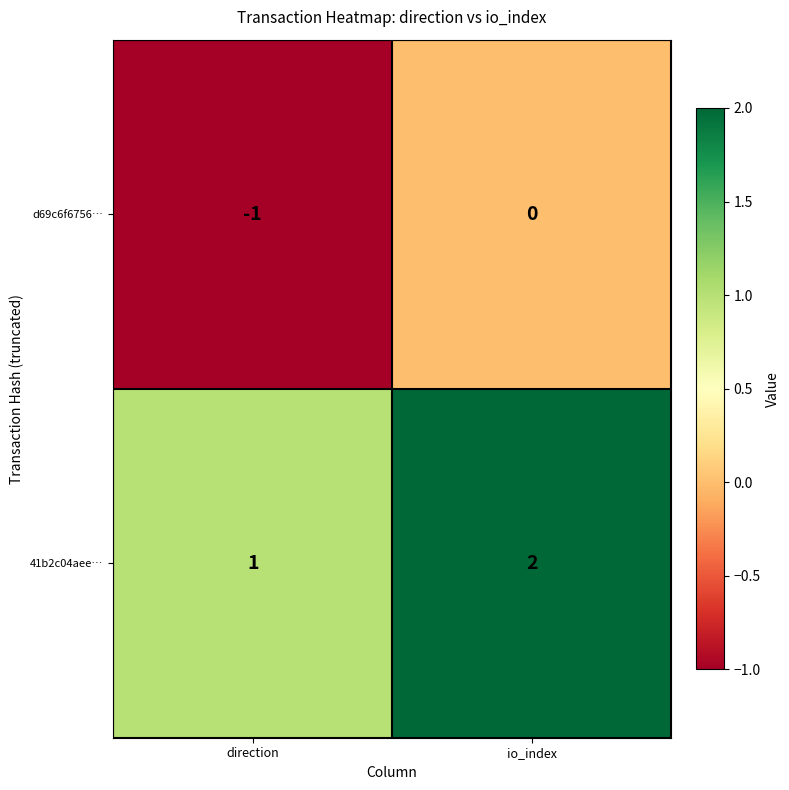

What is the spread (max minus min) of values at io_index?

2